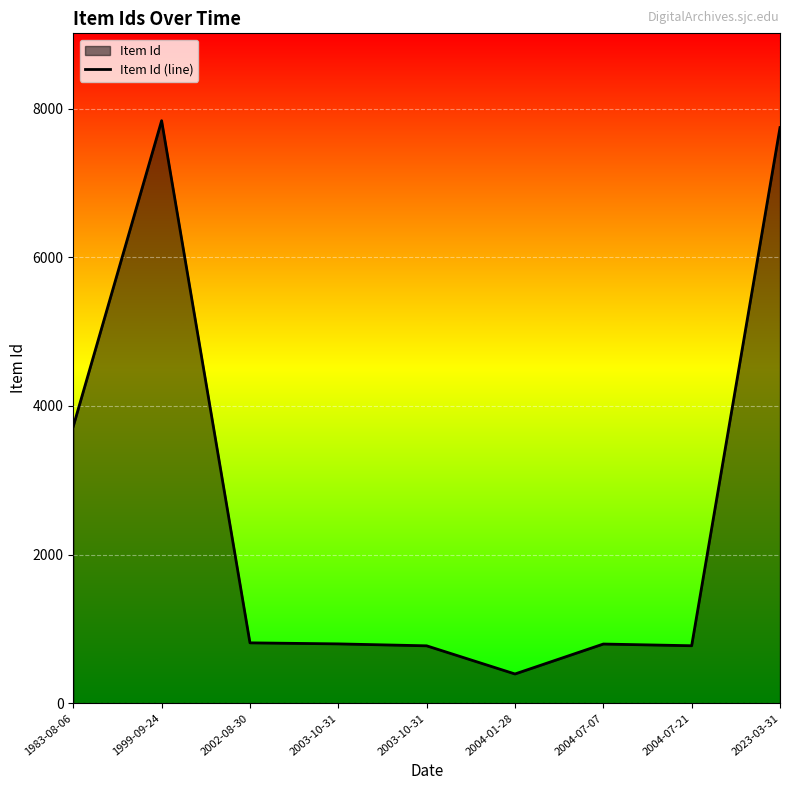

Which has a higher value, 2004-07-07 or 2003-10-31?

2003-10-31